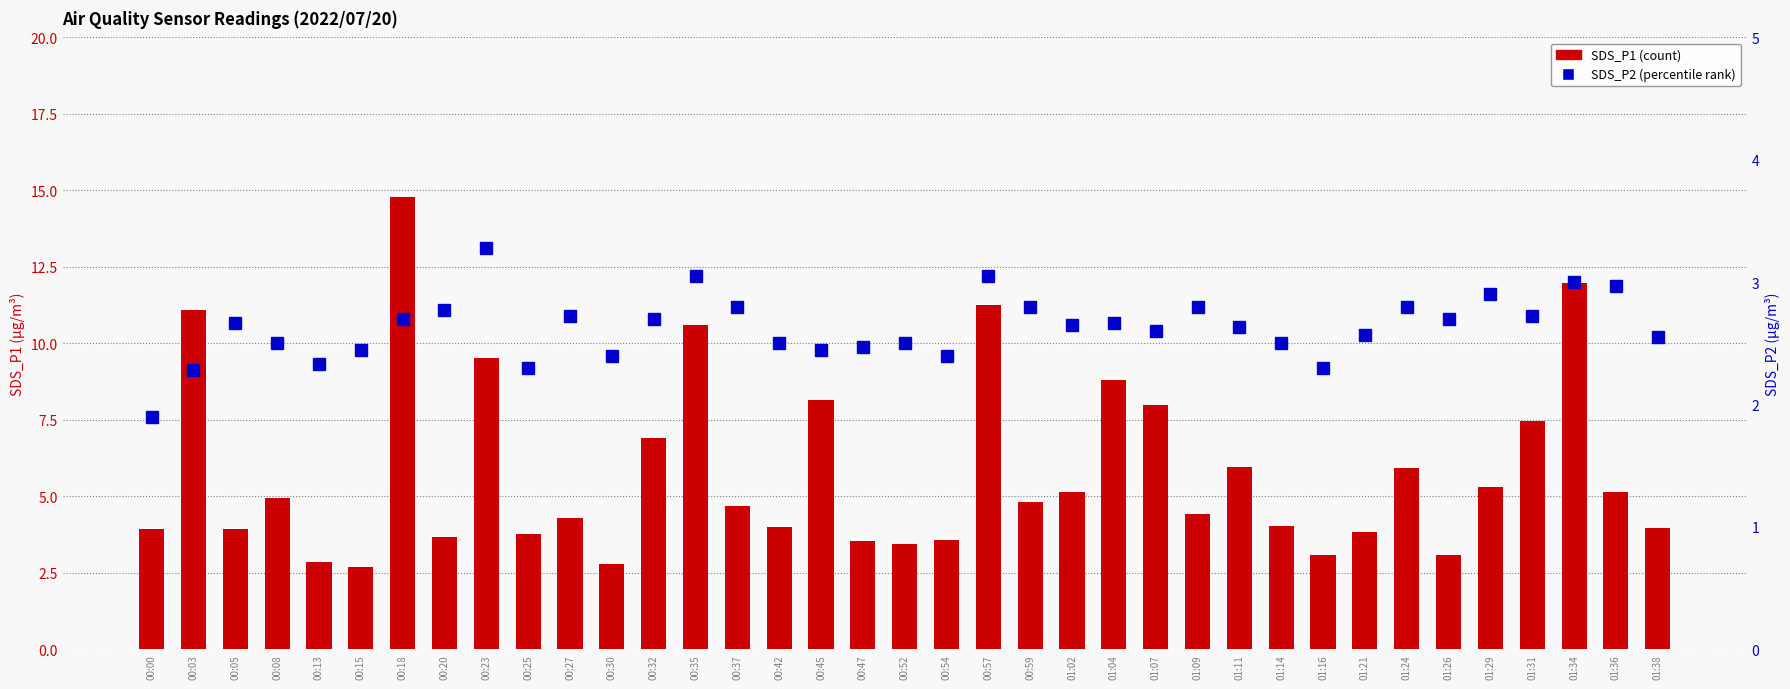

Reading left to right, list all the values displayed in this chart.

SDS_P1: 00:00=3.9	00:03=11.1	00:05=4.0	00:08=5.0	00:13=2.9	00:15=2.7	00:18=14.8	00:20=3.7	00:23=9.5	00:25=3.8	00:27=4.3	00:30=2.8	00:32=6.9	00:35=10.6	00:37=4.7	00:42=4.0	00:45=8.2	00:47=3.5	00:52=3.4	00:54=3.6	00:57=11.2	00:59=4.8	01:02=5.2	01:04=8.8	01:07=8.0	01:09=4.4	01:11=6.0	01:14=4.0	01:16=3.1	01:21=3.8	01:24=5.9	01:26=3.1	01:29=5.3	01:31=7.5	01:34=12.0	01:36=5.2	01:38=4.0
SDS_P2: 00:00=1.9	00:03=2.3	00:05=2.7	00:08=2.5	00:13=2.3	00:15=2.5	00:18=2.7	00:20=2.8	00:23=3.3	00:25=2.3	00:27=2.7	00:30=2.4	00:32=2.7	00:35=3.0	00:37=2.8	00:42=2.5	00:45=2.5	00:47=2.5	00:52=2.5	00:54=2.4	00:57=3.0	00:59=2.8	01:02=2.6	01:04=2.7	01:07=2.6	01:09=2.8	01:11=2.6	01:14=2.5	01:16=2.3	01:21=2.6	01:24=2.8	01:26=2.7	01:29=2.9	01:31=2.7	01:34=3.0	01:36=3.0	01:38=2.5